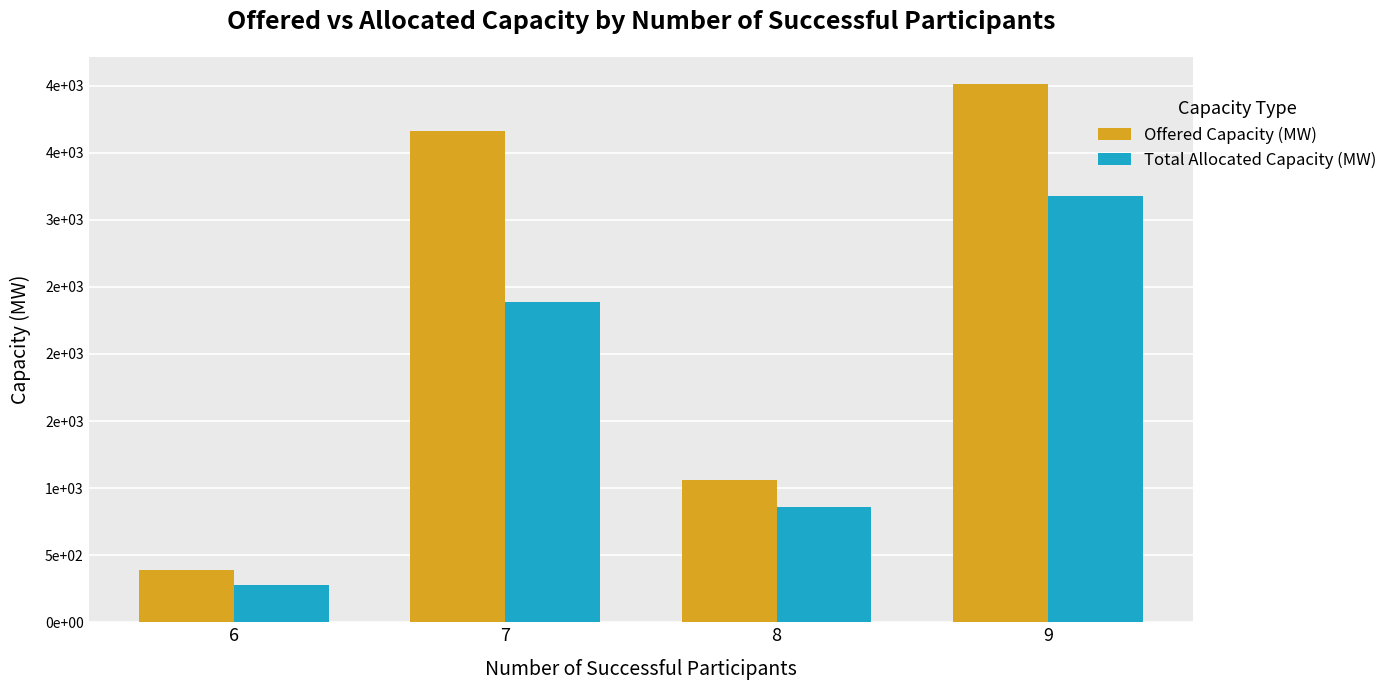

Reading left to right, list all the values displayed in this chart.

Offered Capacity (MW): 6=392	7=3663	8=1061	9=4015
Total Allocated Capacity (MW): 6=274	7=2390	8=861	9=3176